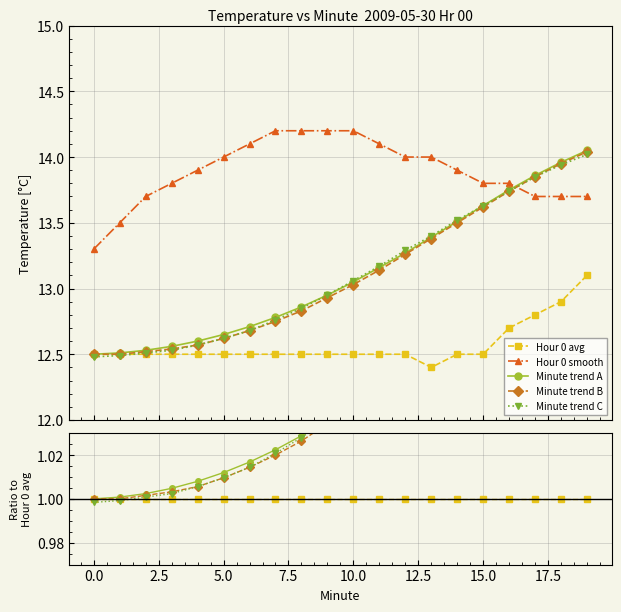

The Hour 0 avg series shows 1.4 at 15. True or false?

False